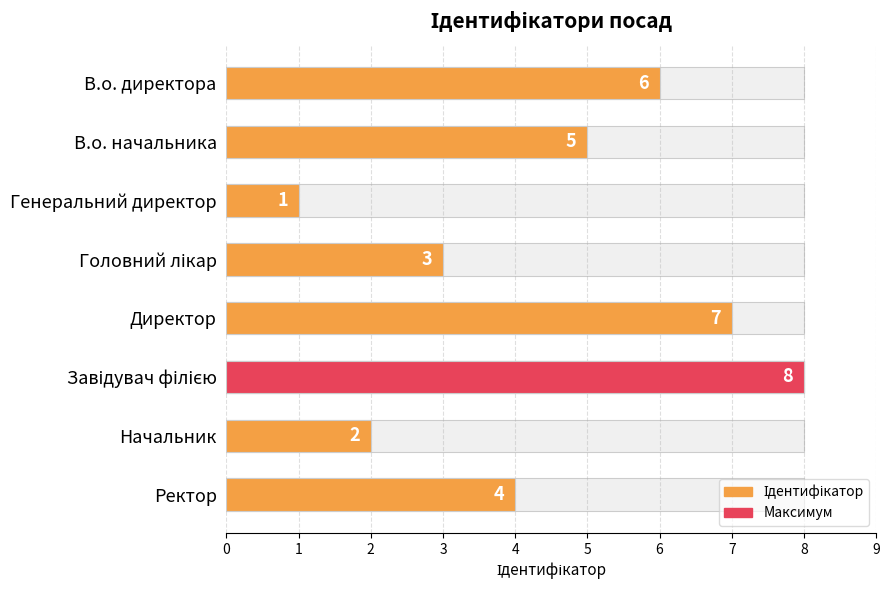

Are the bars grouped side by side (vs. stacked)?

No